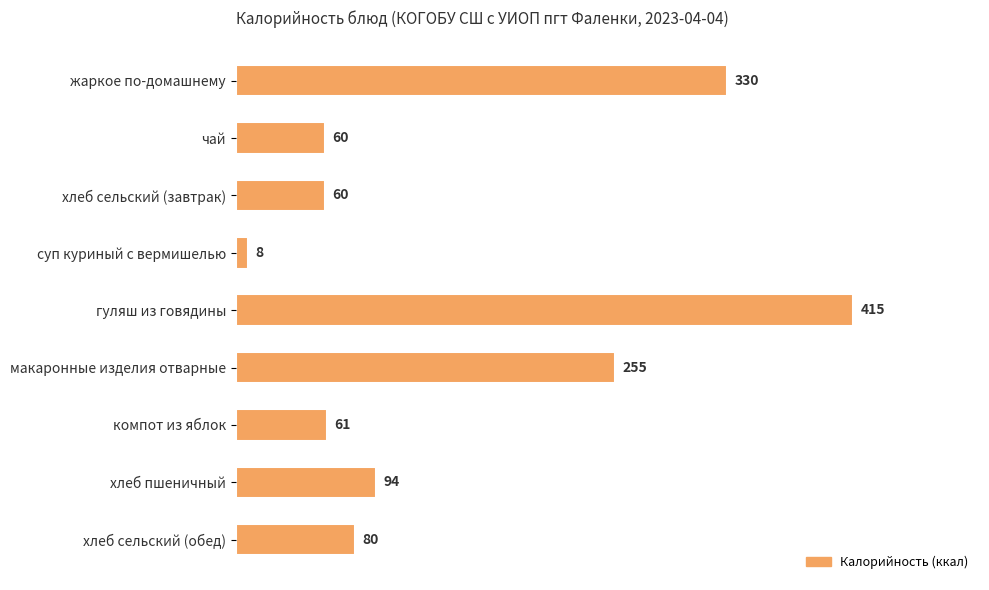

How many bars are there in total?

9